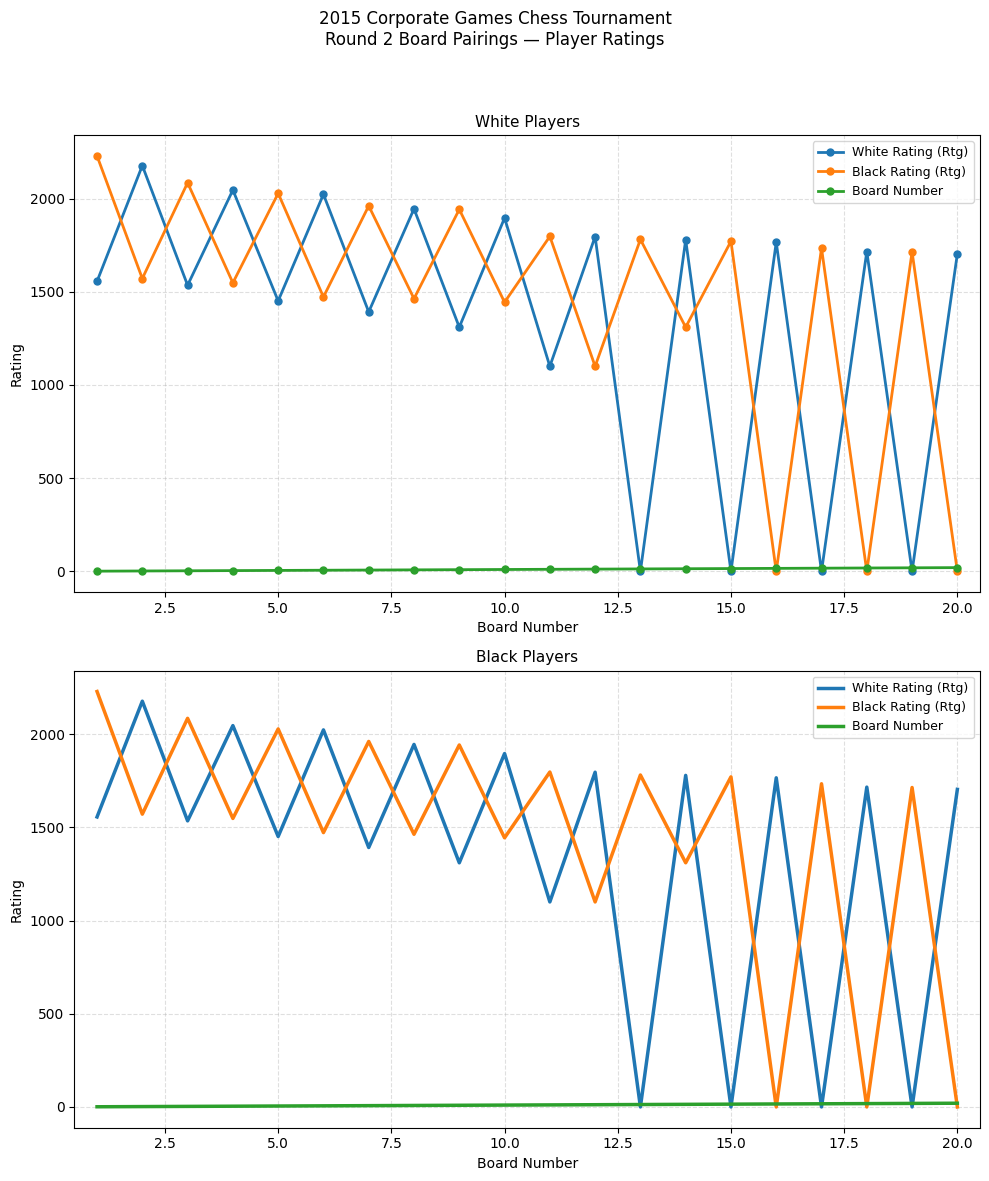

How many data points in Board Number are less than 11?

10